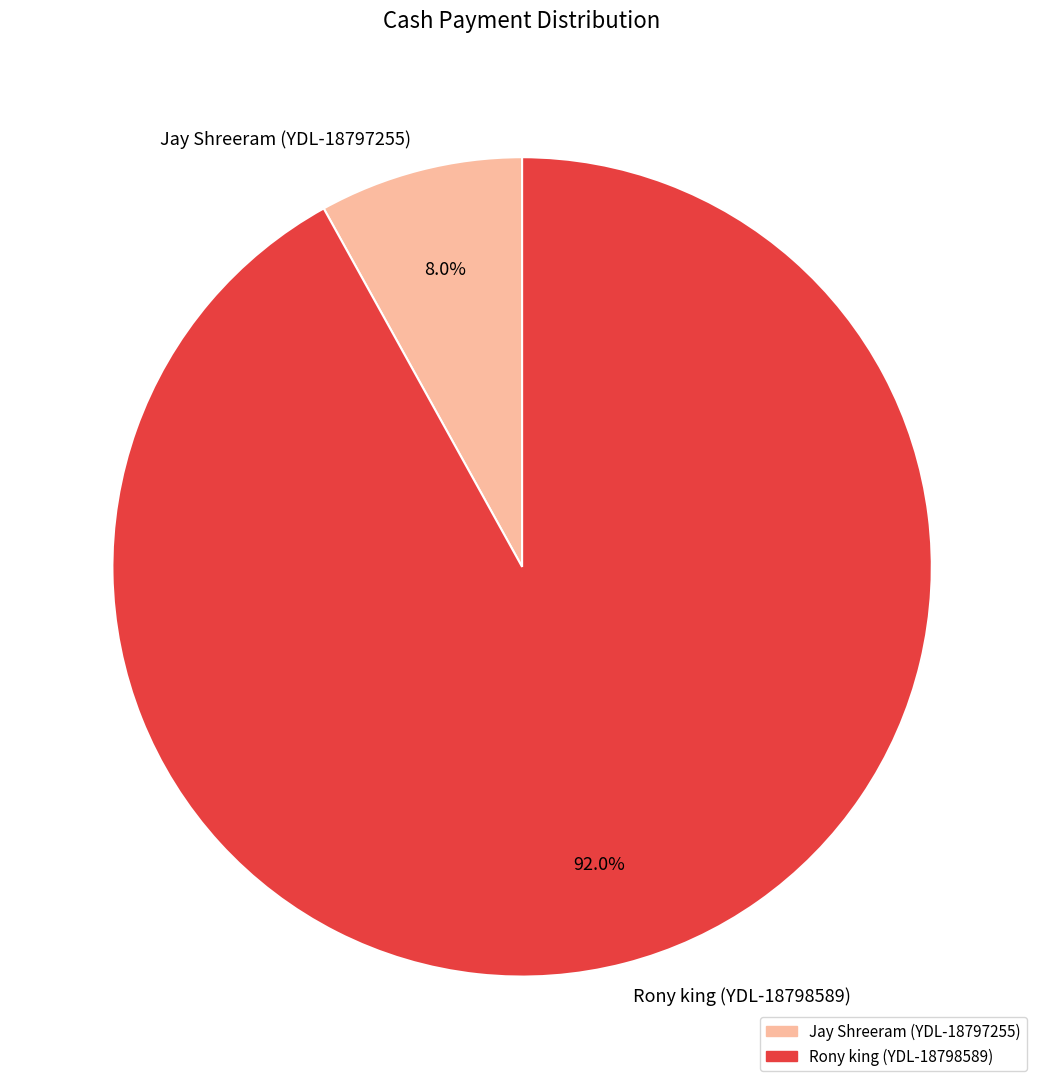

What is the ratio of the value at Jay Shreeram (YDL-18797255) to the value at Rony king (YDL-18798589)?

0.1